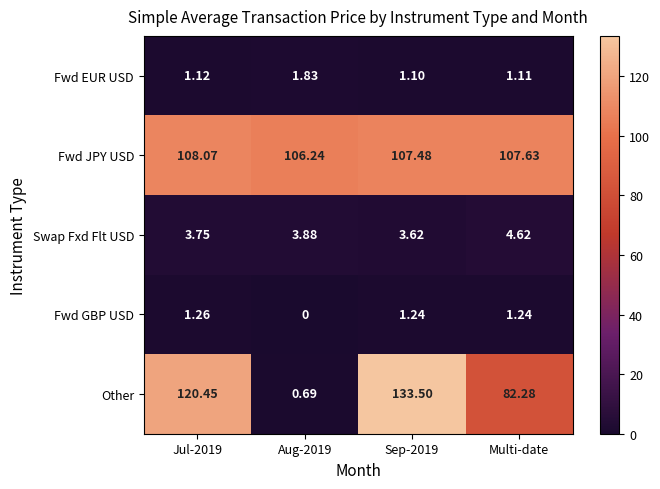

What is the total value across all series at Aug-2019?

112.6